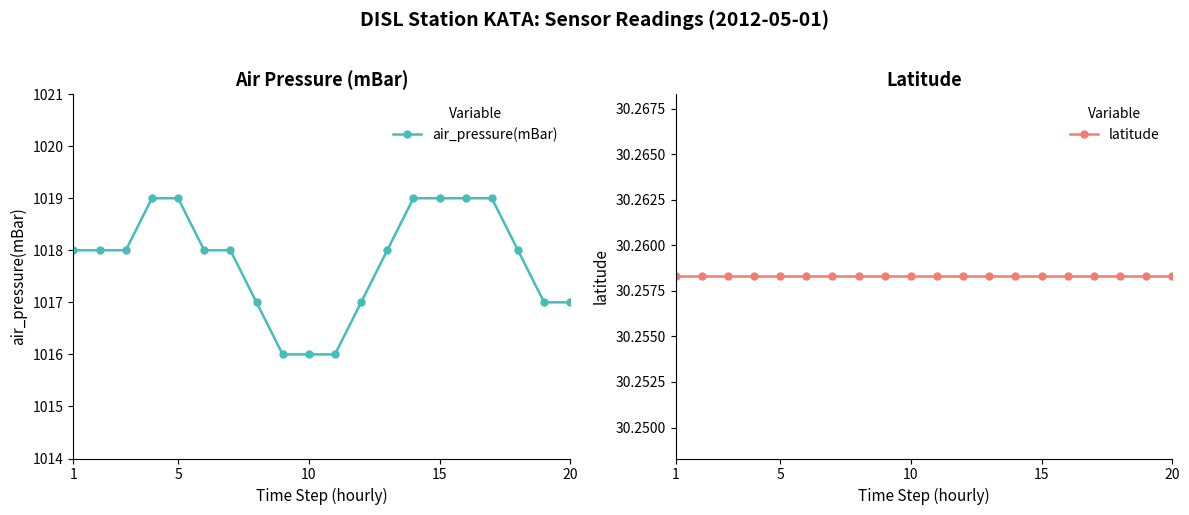

What are all the series names shown in the legend?

air_pressure(mBar), latitude